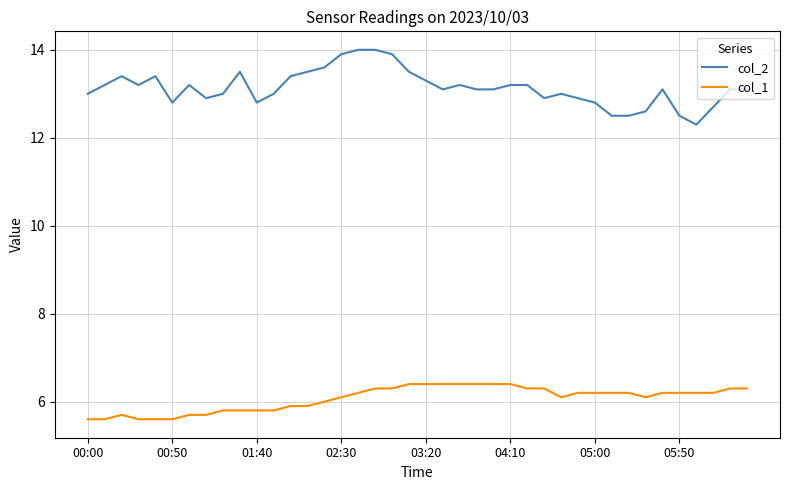

What is the minimum value shown in the chart?

5.6